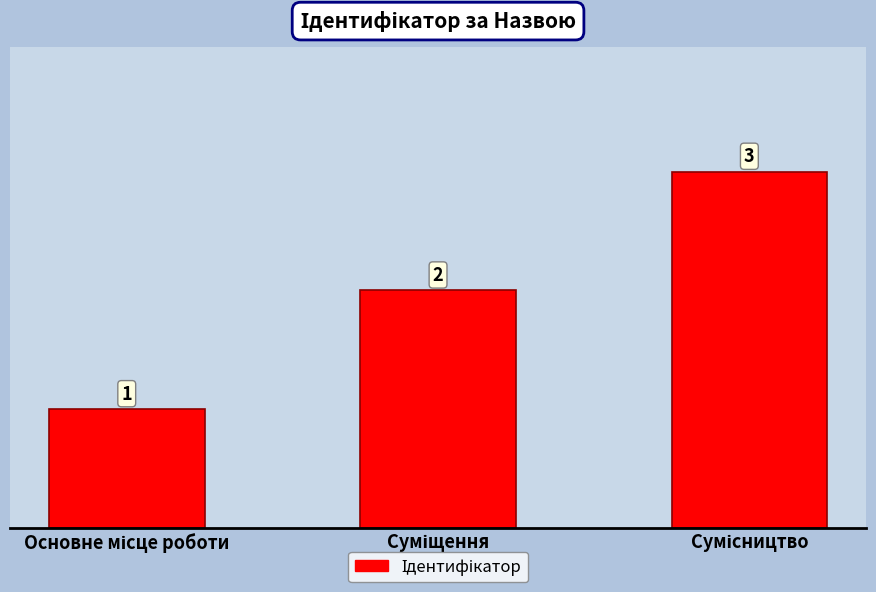

What is the maximum value shown in the chart?

3